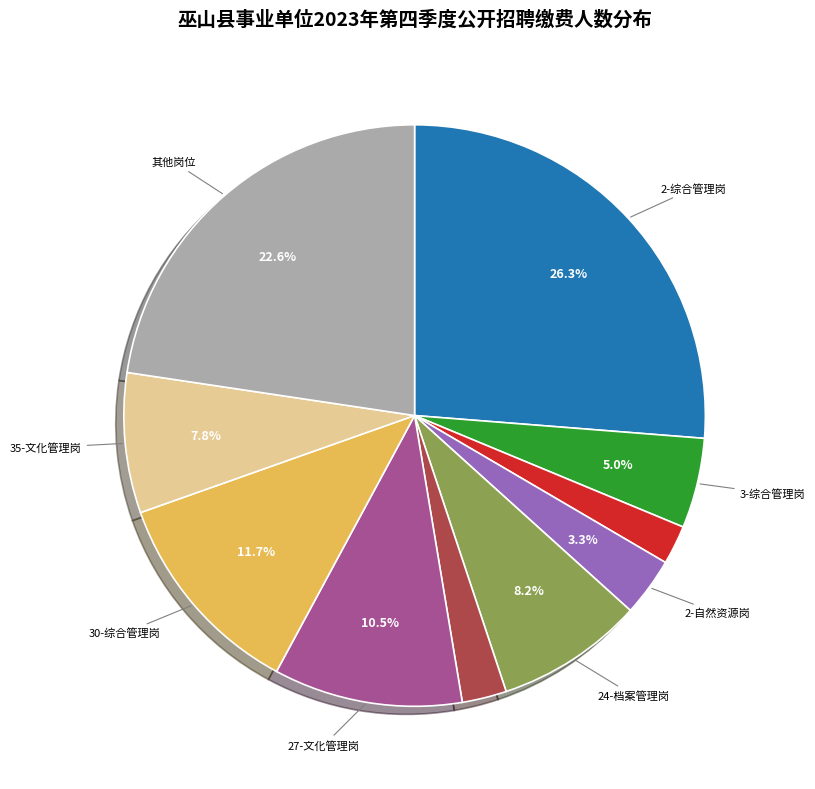

Does any single category account for the majority?

No